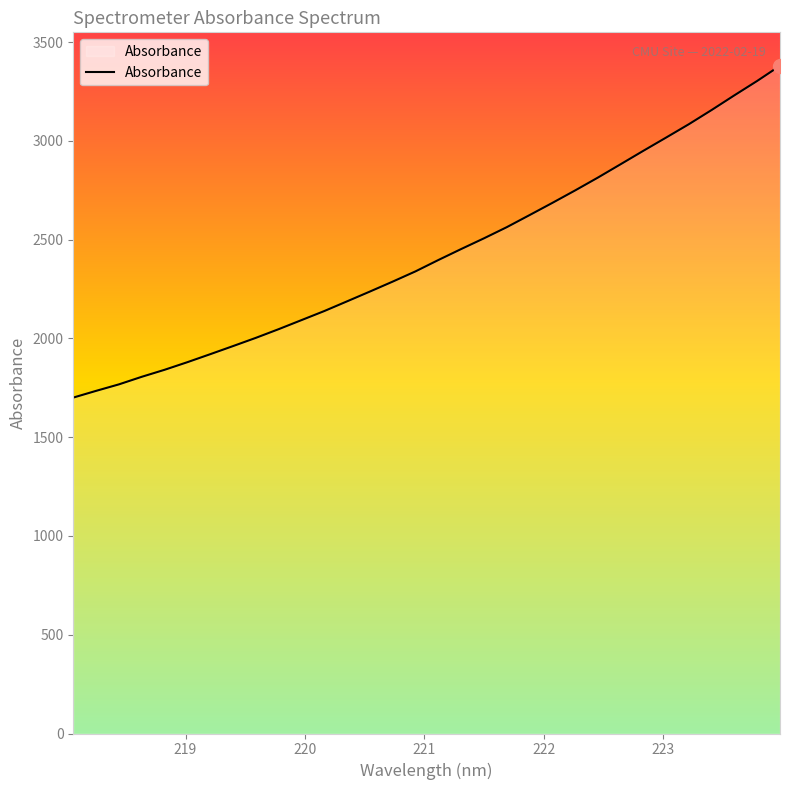

What is the greatest value displayed?

3380.3